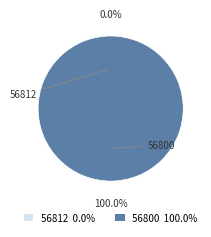

Which slice represents more than half of the pie?

56800